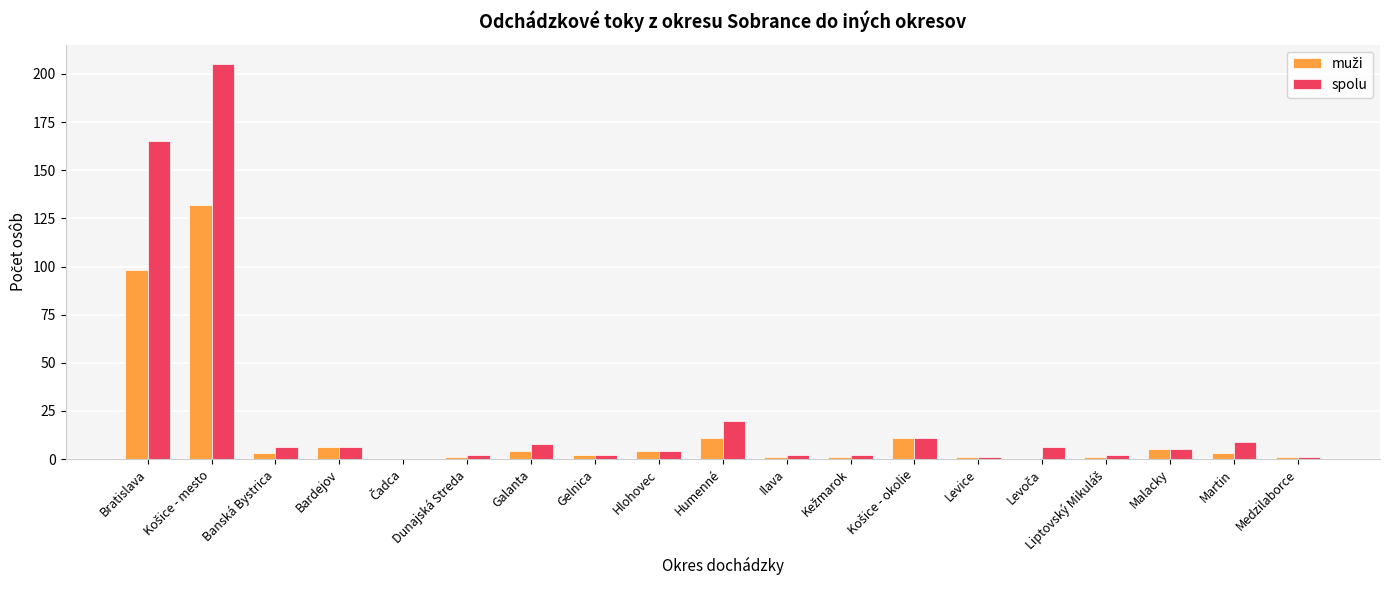

Which series has the largest total across all categories?

spolu